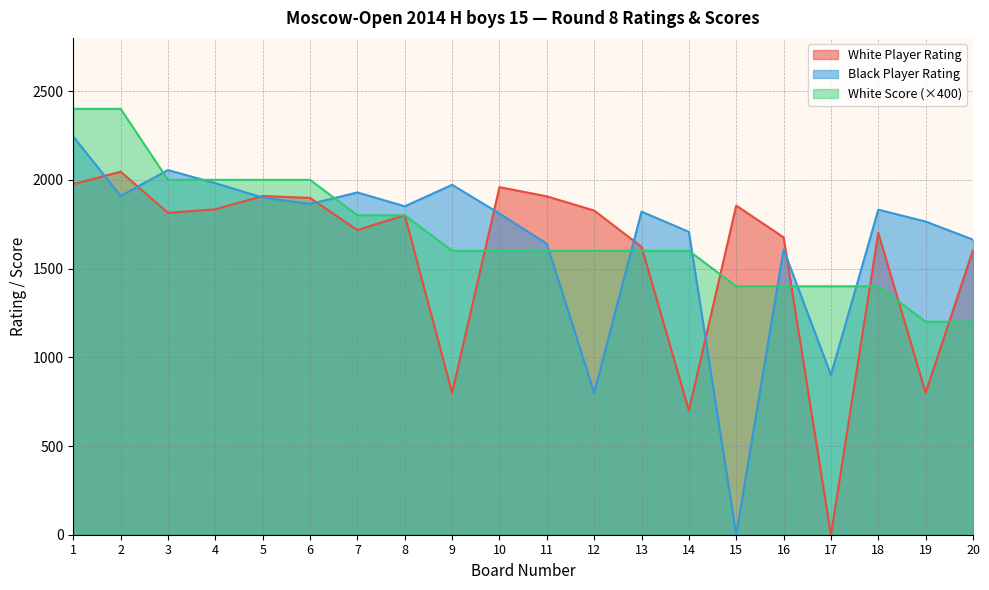

What is the value of the White Player Rating point at the 4th from the left?

1834